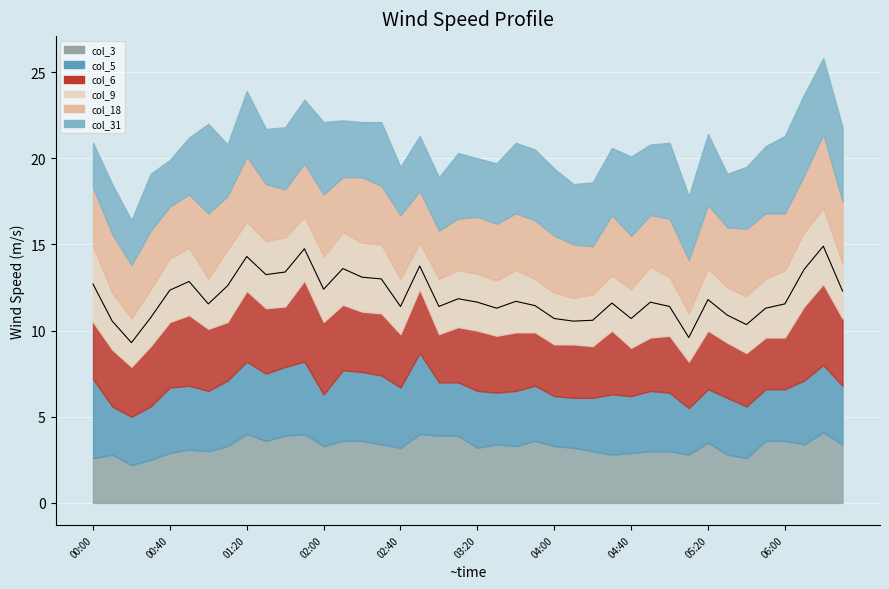

What is the value of the 19th point from the left?

11.4